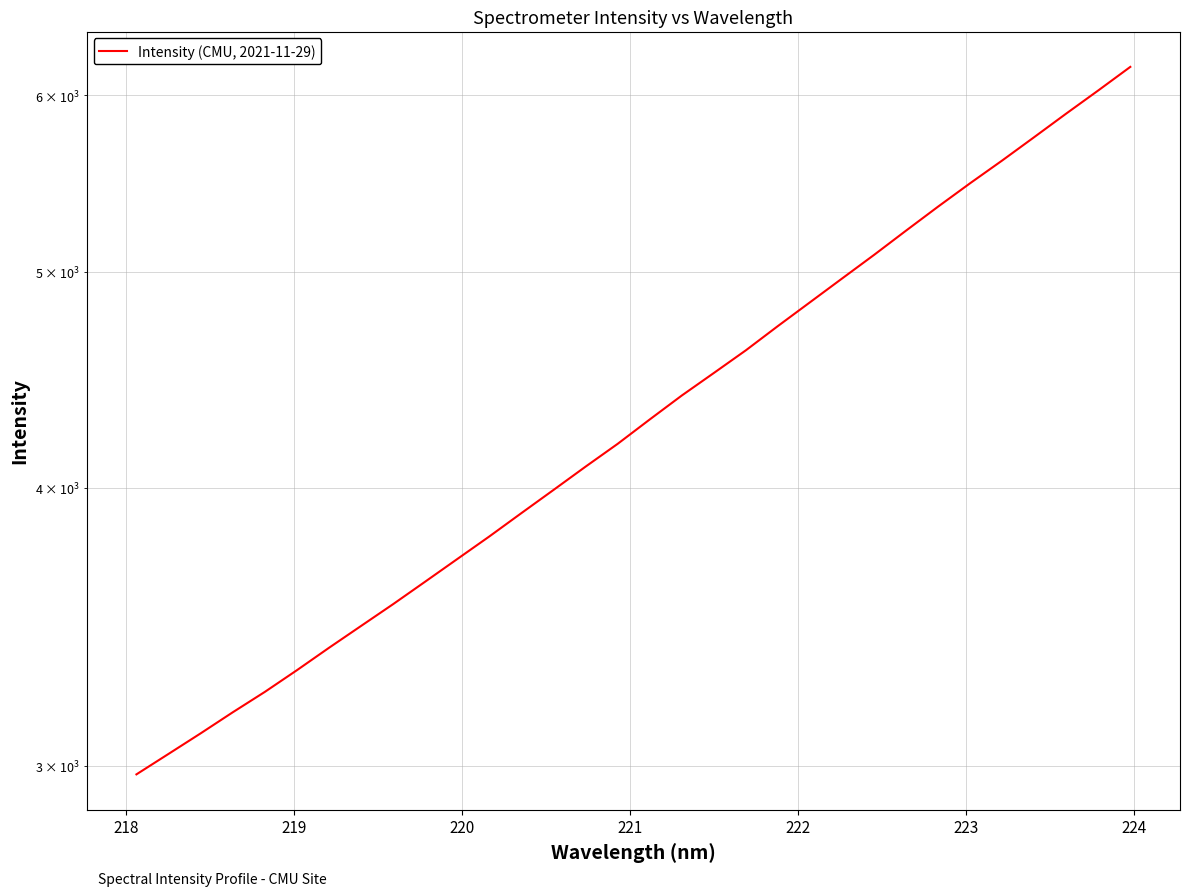

What is the label of the 27th point from the right?

222